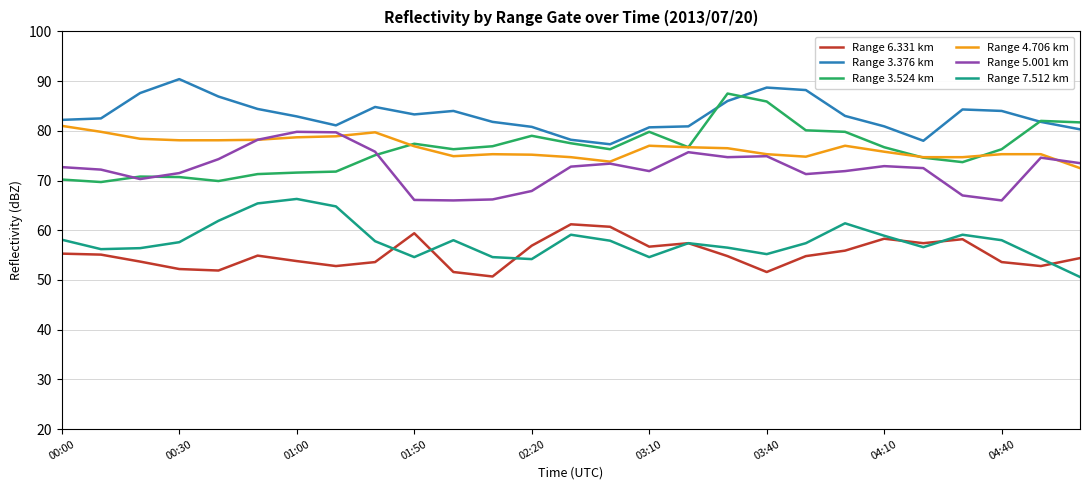

True or false: Range 3.376 km and Range 7.512 km cross at least once.

False